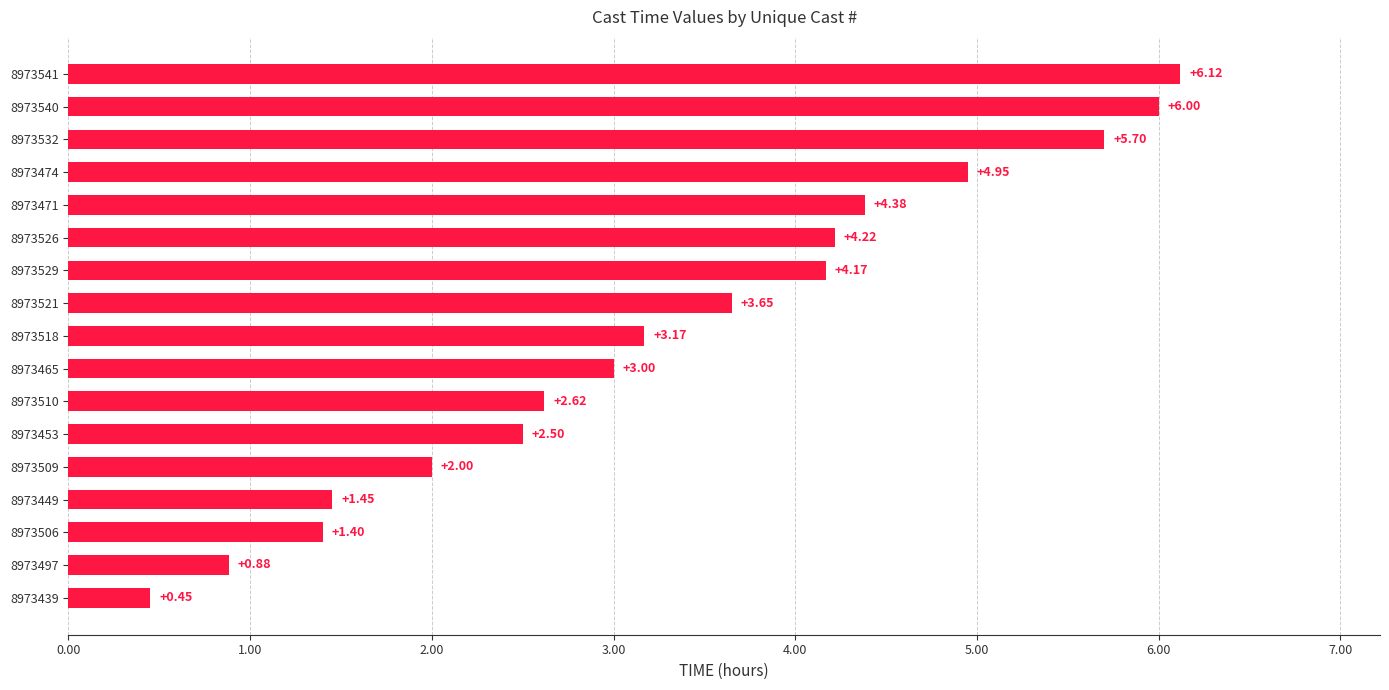

At which category does the chart reach its peak across all series?

8973541